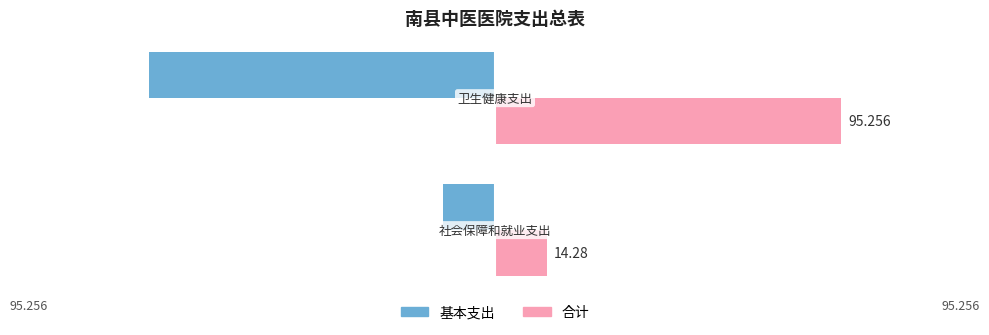

Rank the series by their maximum value, from lowest to highest.

基本支出, 合计